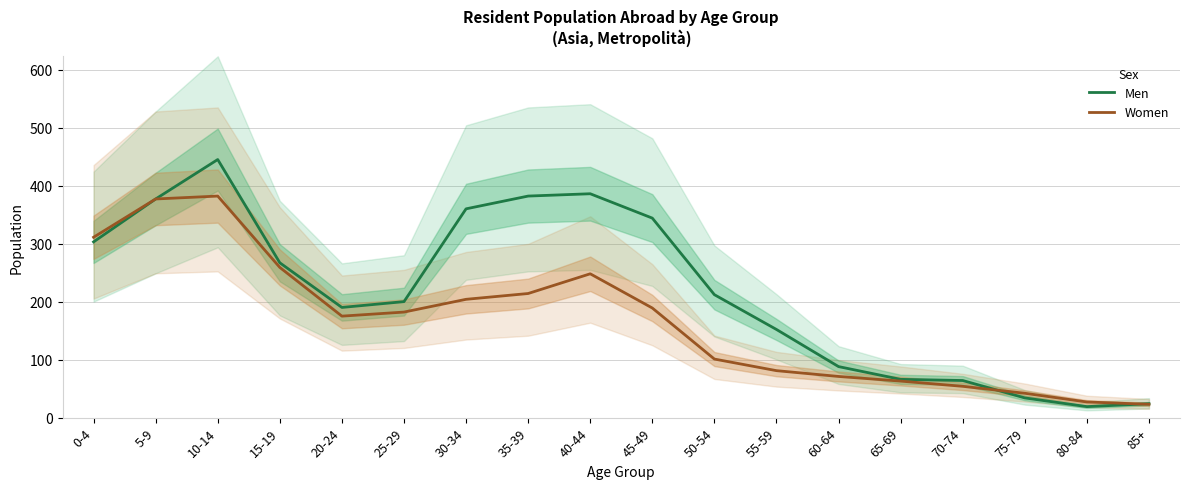

At which label does Men reach its peak?

10-14